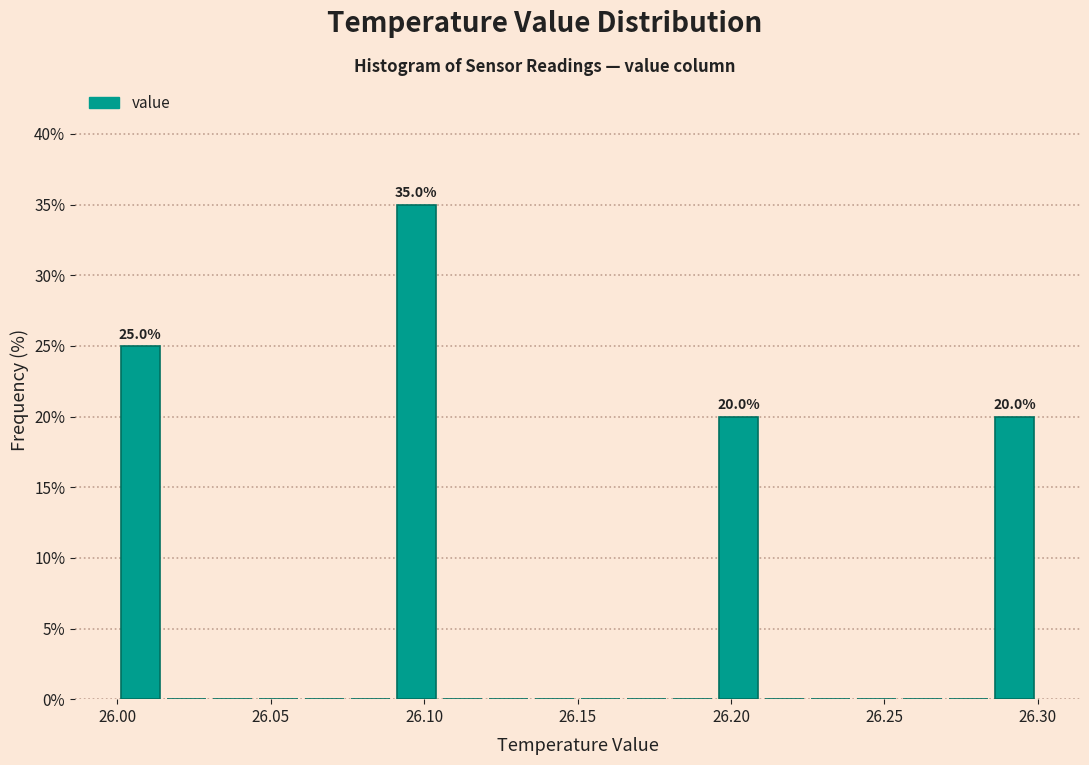

Read against the x-axis, roughly where is the centre of the tallest bar?

26.100